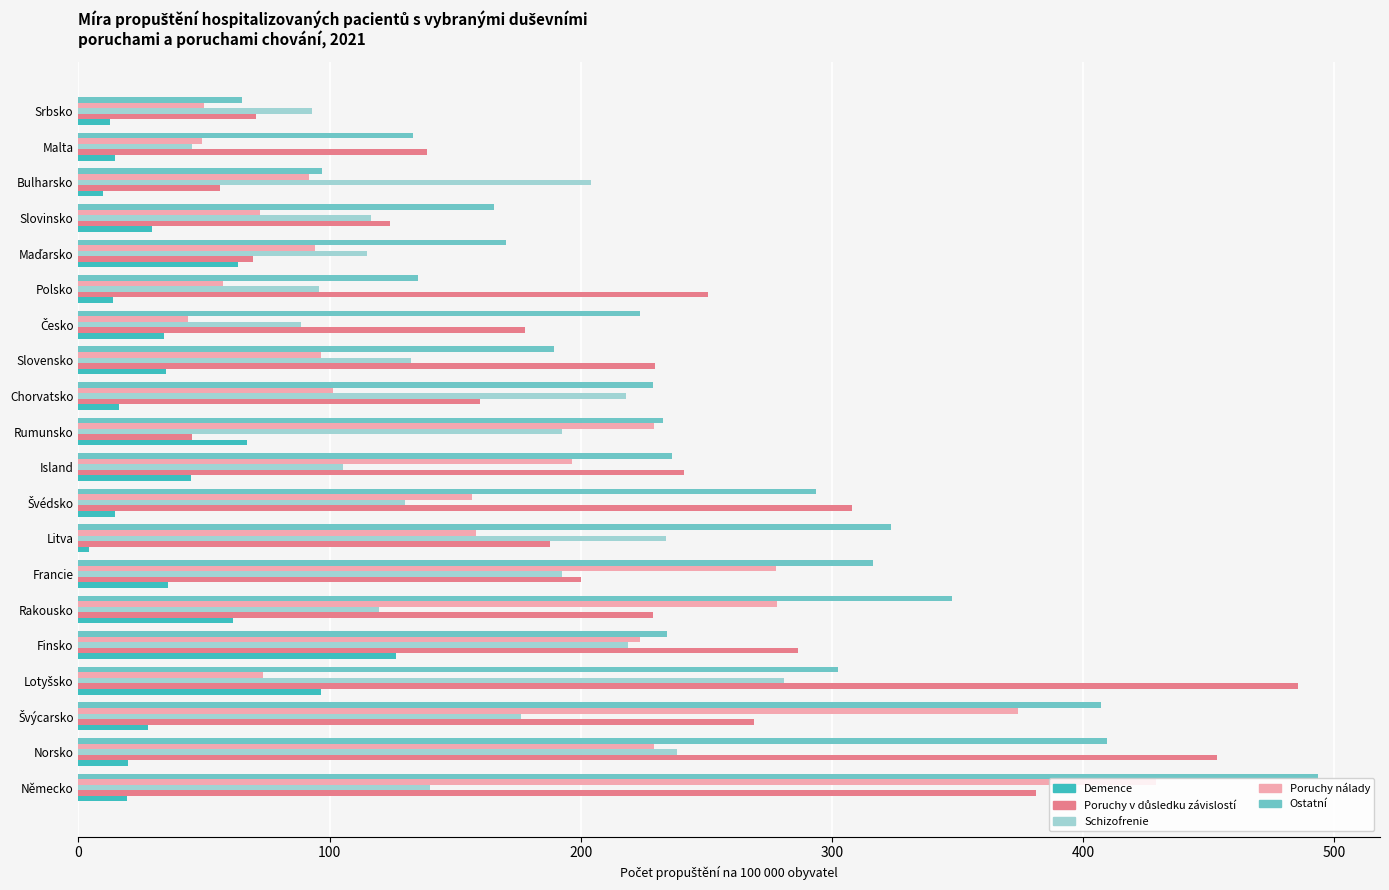

Is it true that Poruchy nálady equals 229.1 at Norsko?

True